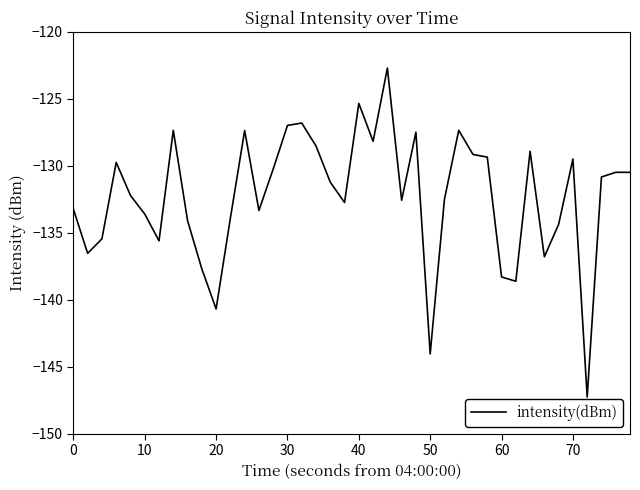

What is the average value?

-132.3